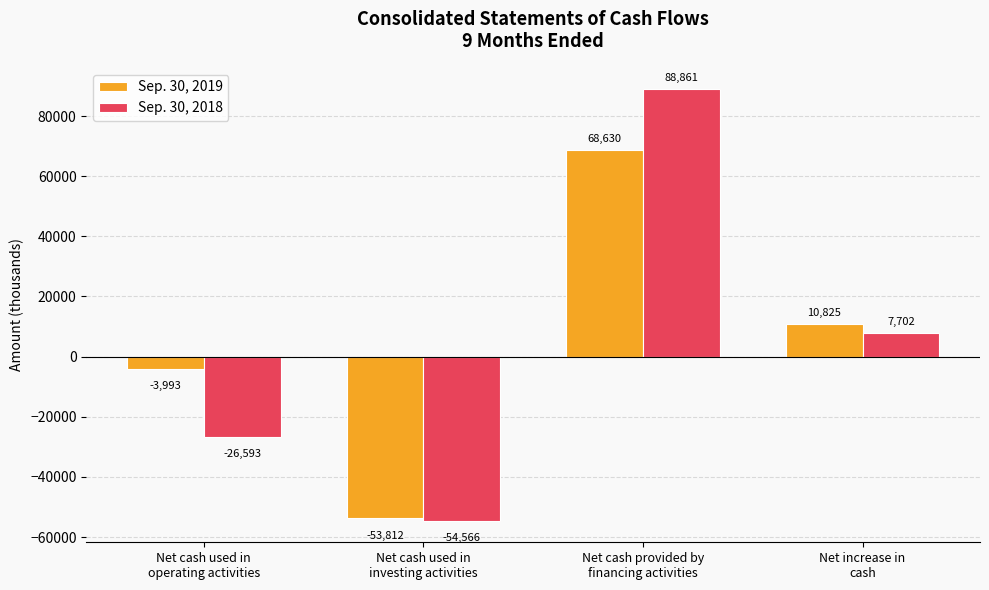

List the series in order of their peak value, lowest first.

Sep. 30, 2019, Sep. 30, 2018